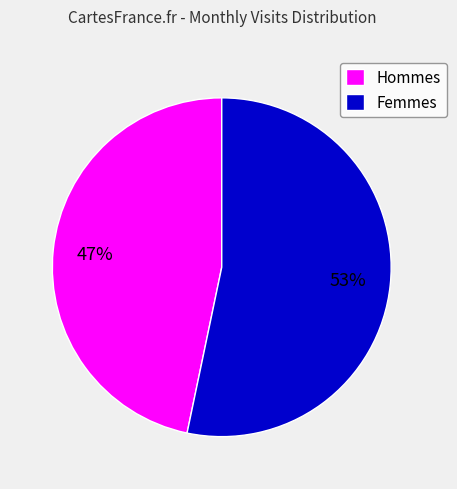

Is Femmes the majority of the pie?

Yes